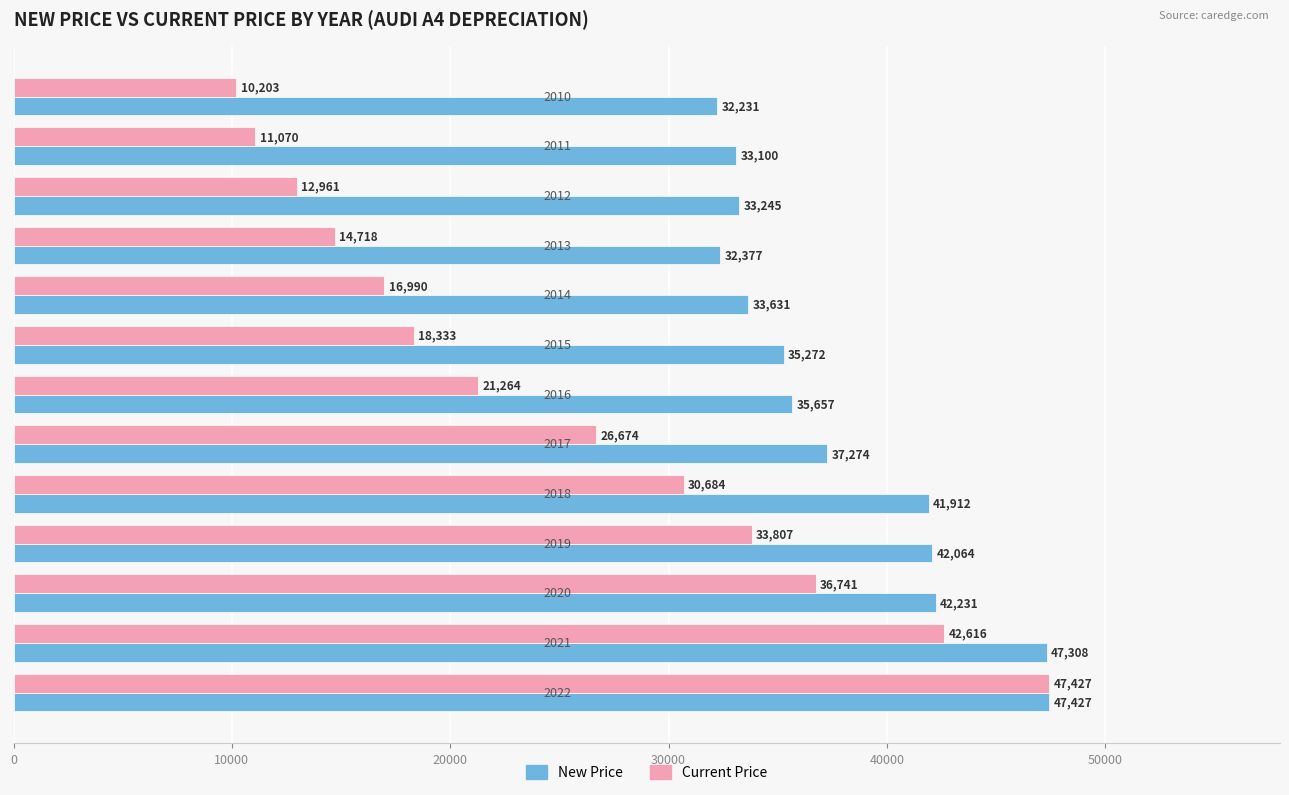

What is the maximum value shown in the chart?

47427